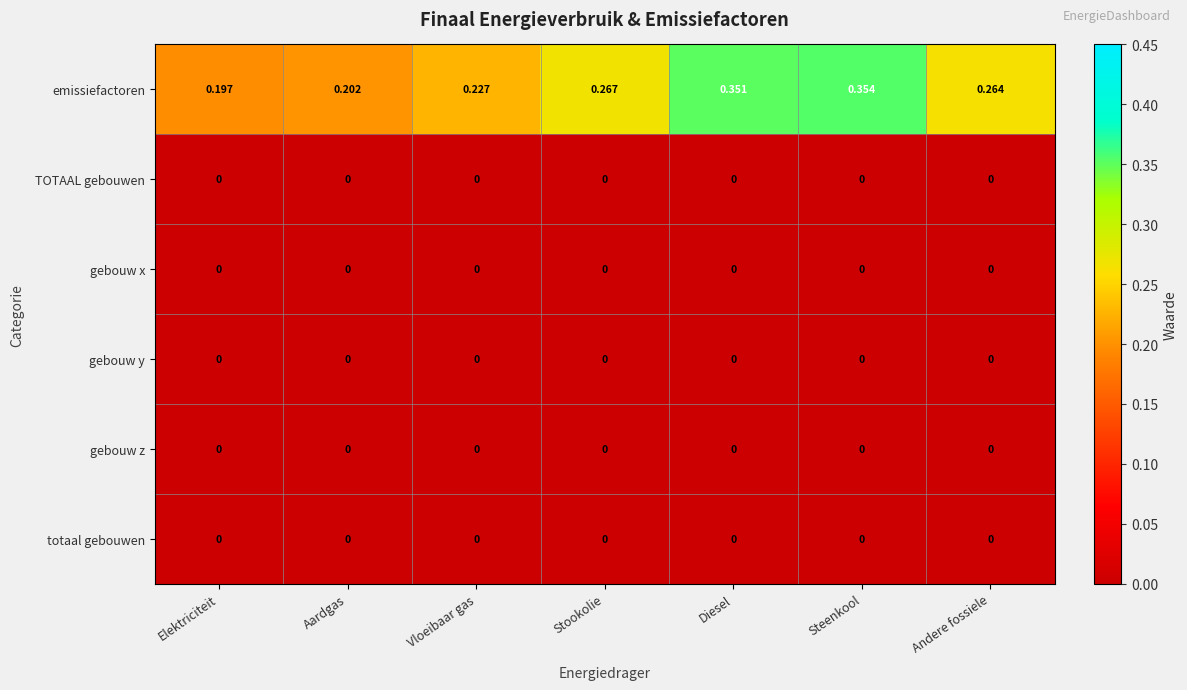

Which category has the lowest value in the emissiefactoren series?

Elektriciteit